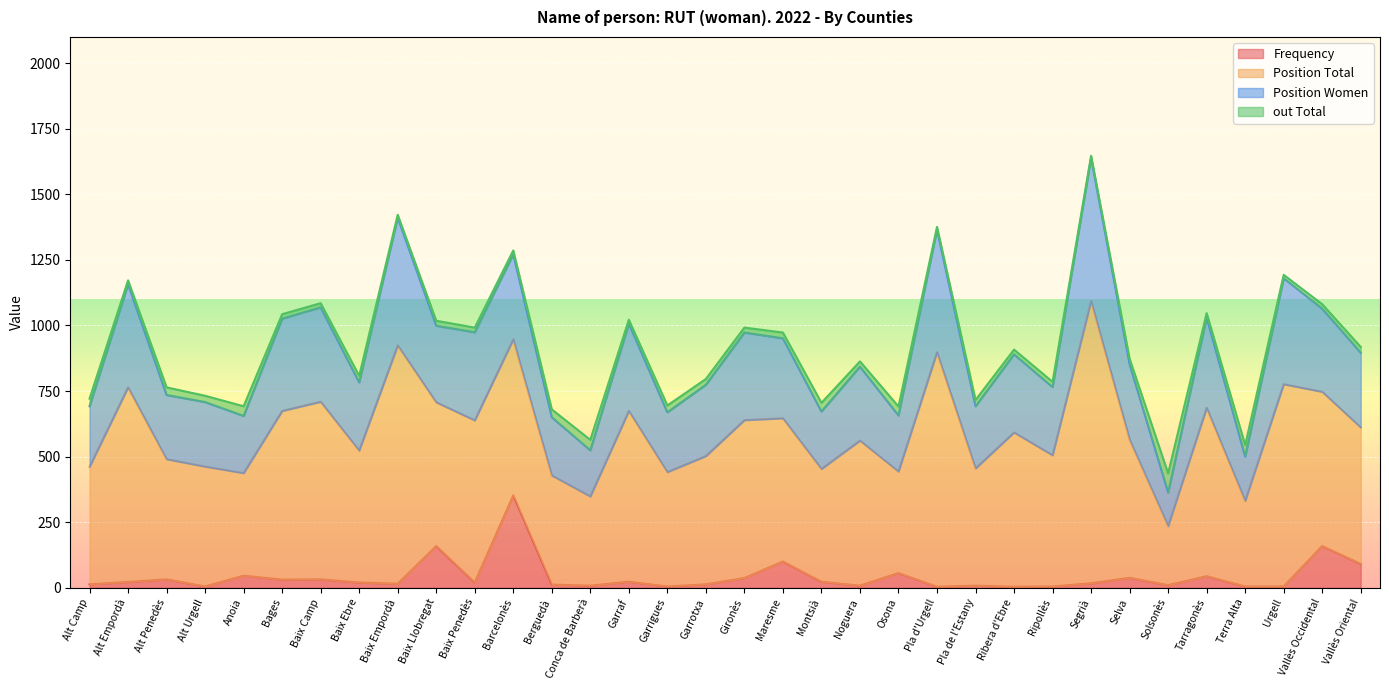

What is the total value across all series at Gironès?

992